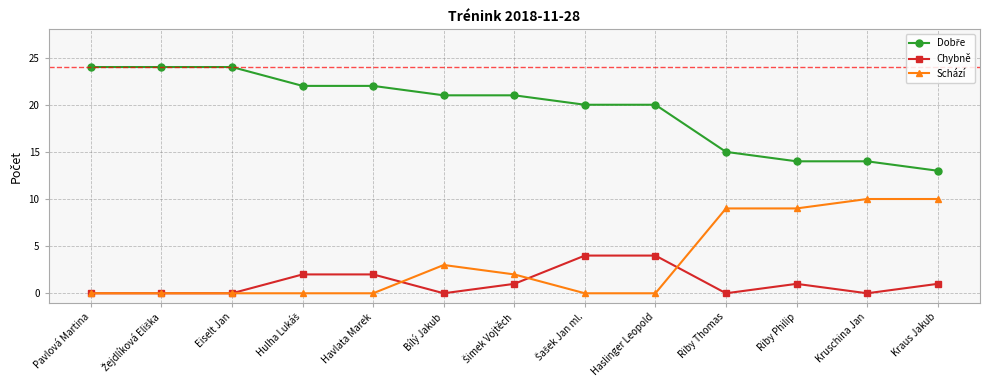

What position from the left is Riby Philip?

11